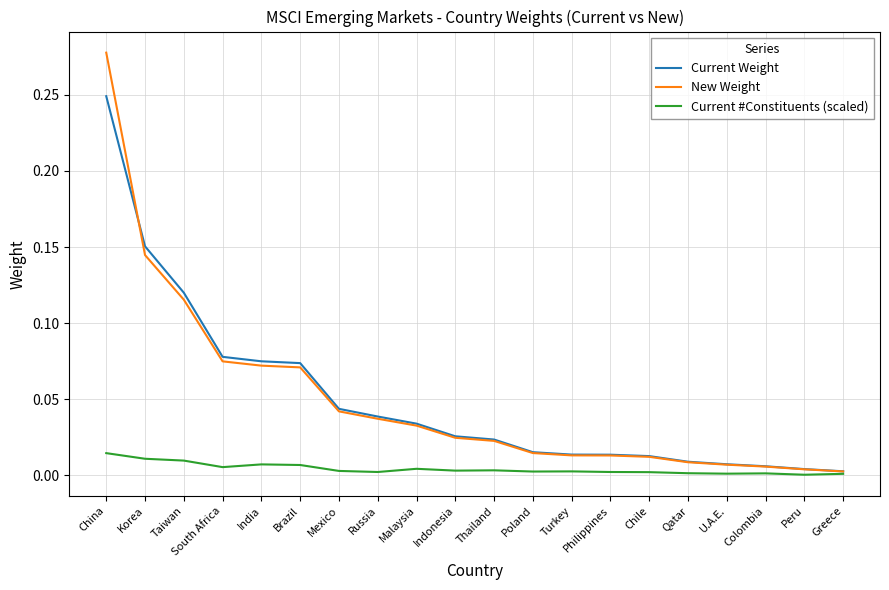

List the series in order of their peak value, highest first.

New Weight, Current Weight, Current #Constituents (scaled)